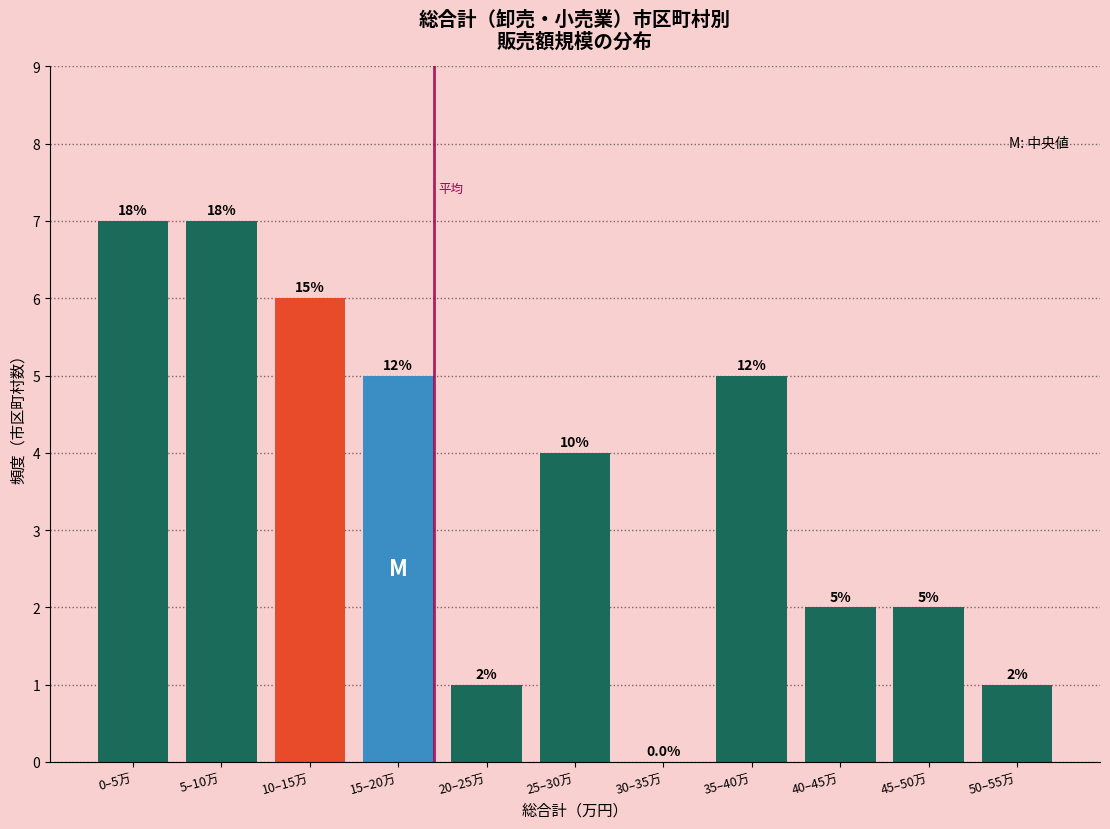

Are the bars horizontal?

No